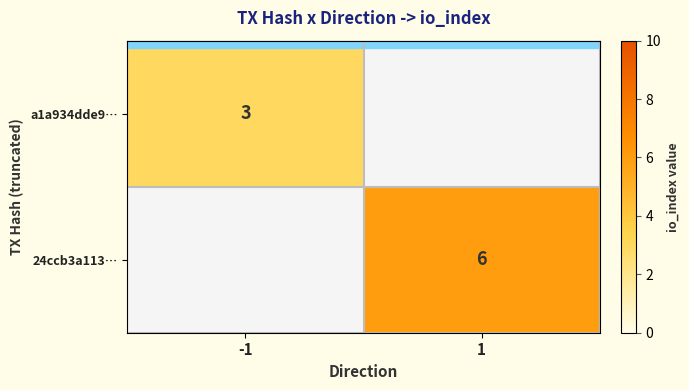

What is the total value across all series at -1?

3